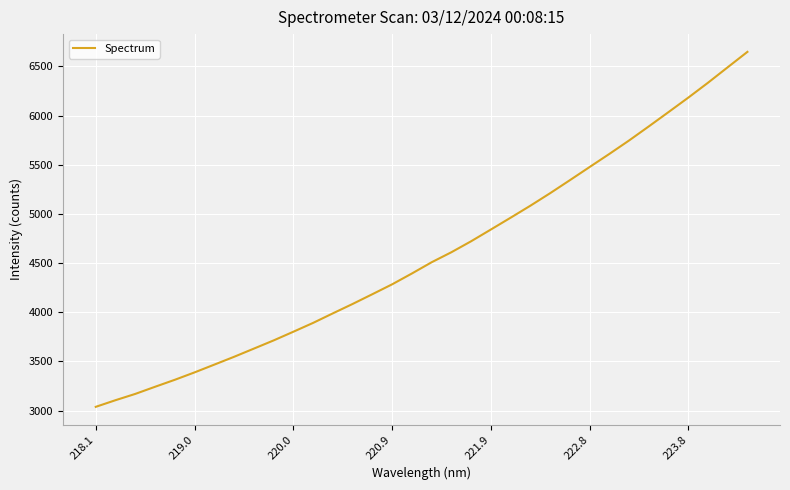

What is the difference between the maximum and minimum values?

3609.9